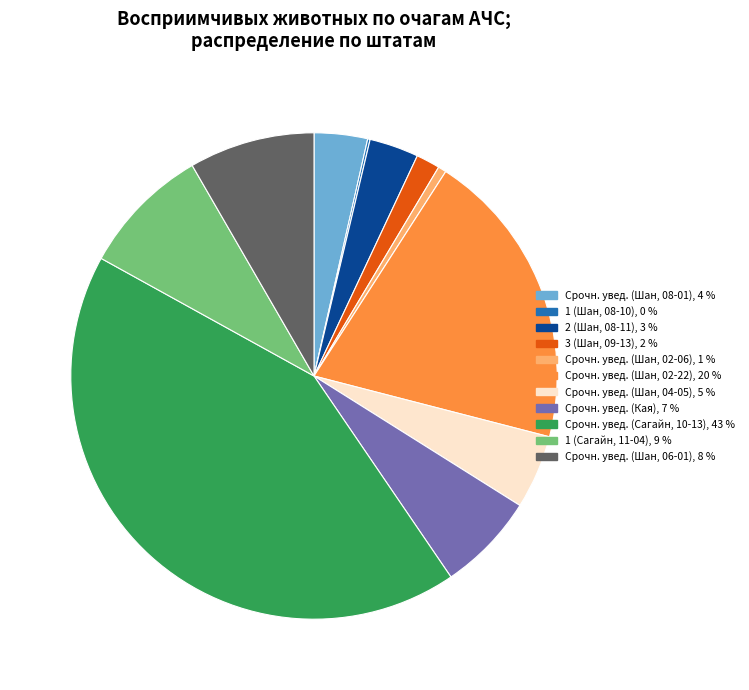

What is the largest slice in the pie chart?

Срочн. увед. (Сагайн, 10-13)